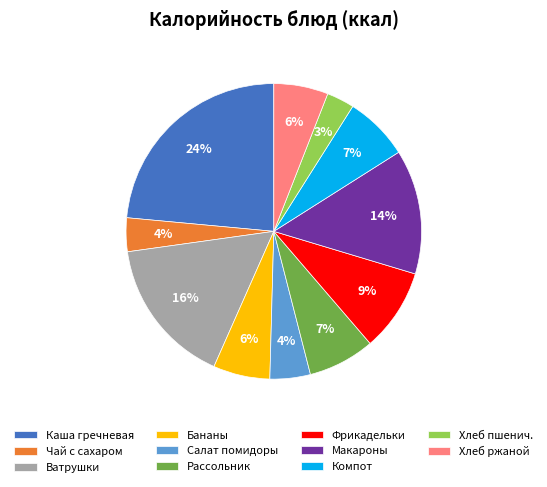

What percentage is the Ватрушки slice, to the nearest percent?

16%